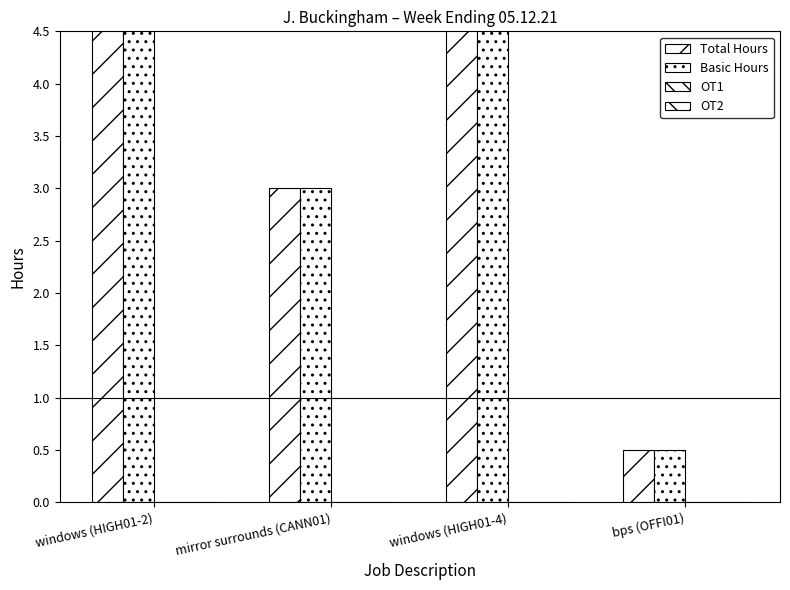

What is the average value of the Basic Hours series?

7.8